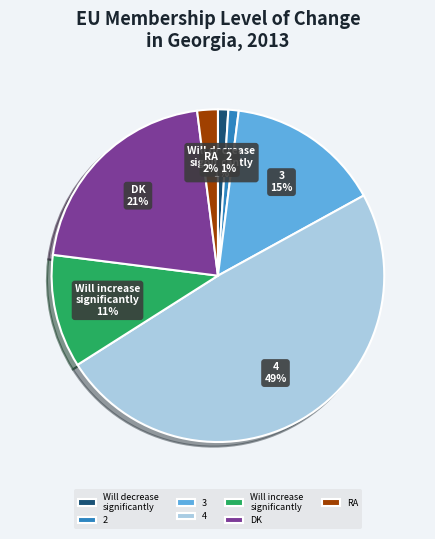

To the nearest percent, what is the difference between the largest and smallest slice percentages?

48%